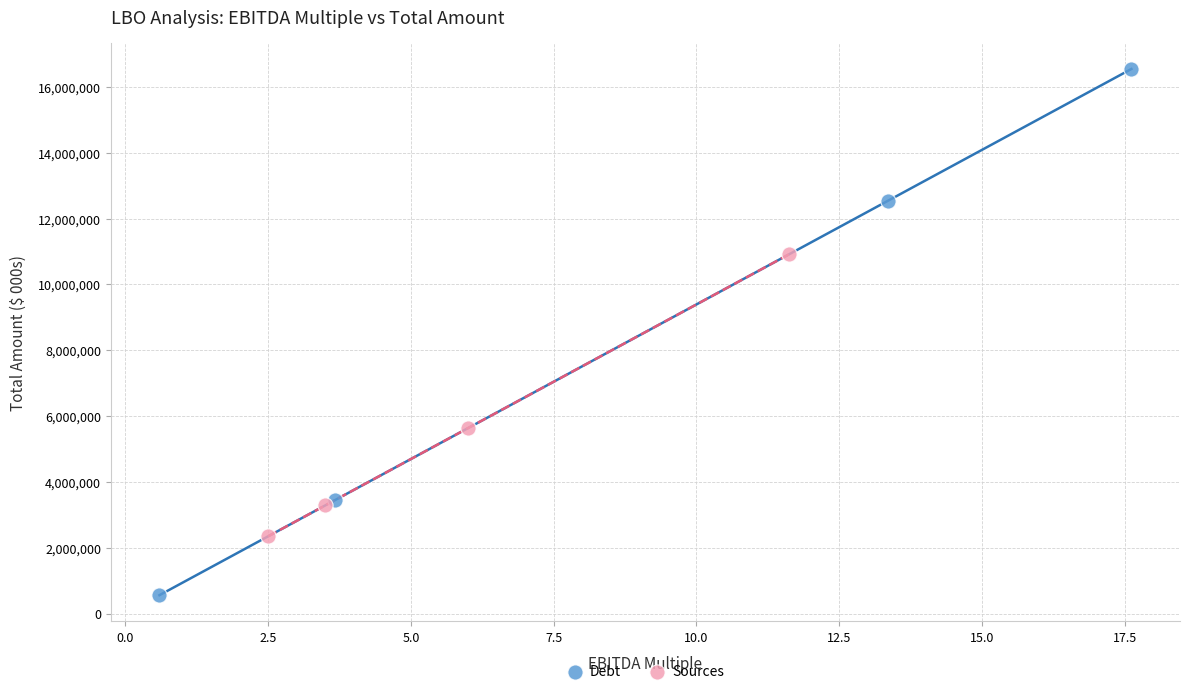

Which series contains the highest Y value?

Debt